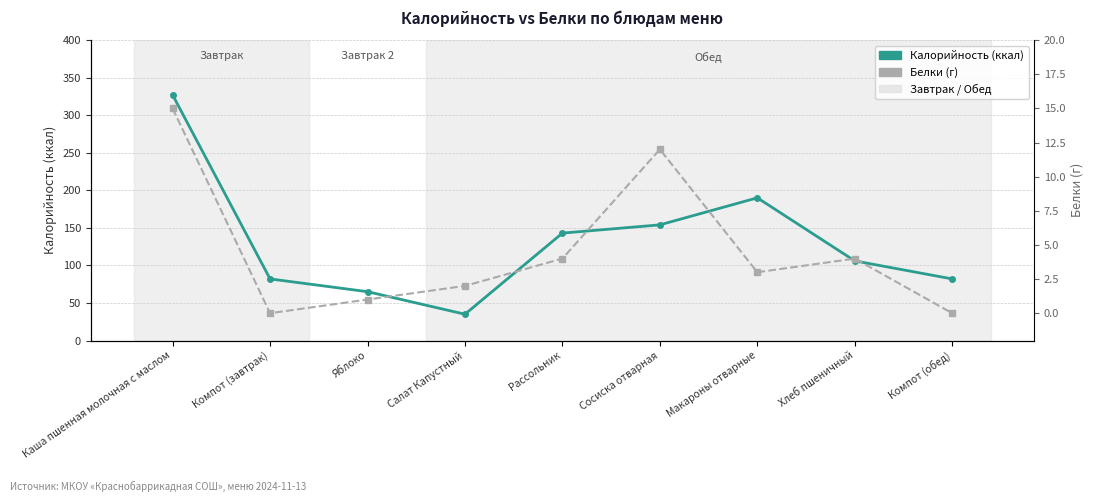

At which category does Белки reach its first local peak?

Сосиска отварная